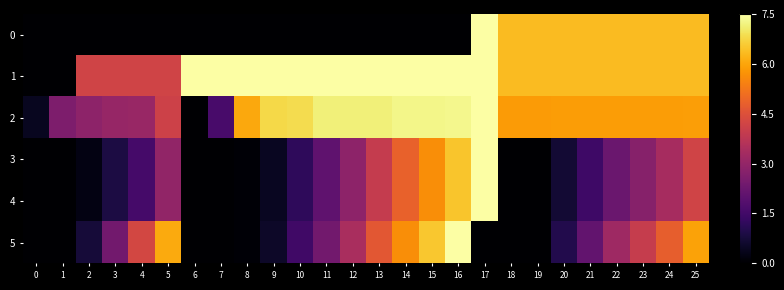

Which series changed the most between 12 and 16?

5